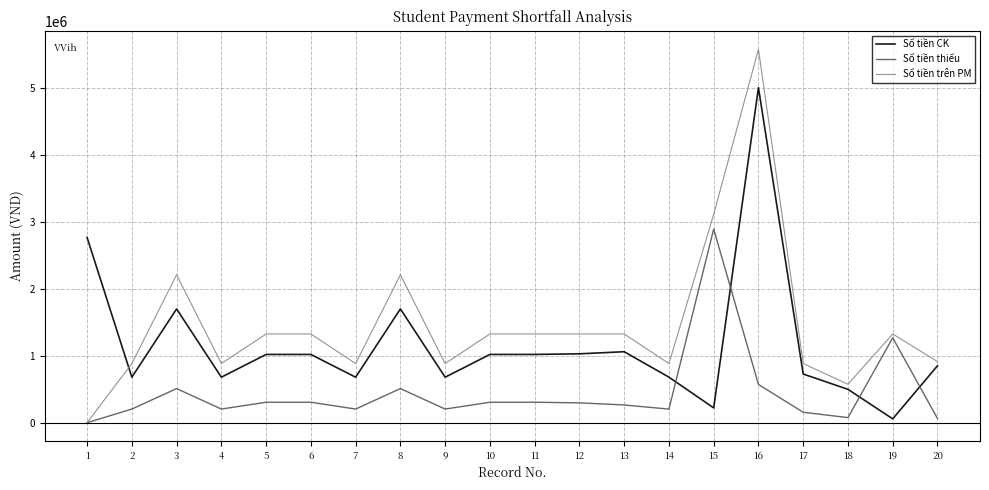

How many intersections are there between Số tiền CK and Số tiền thiếu?

4